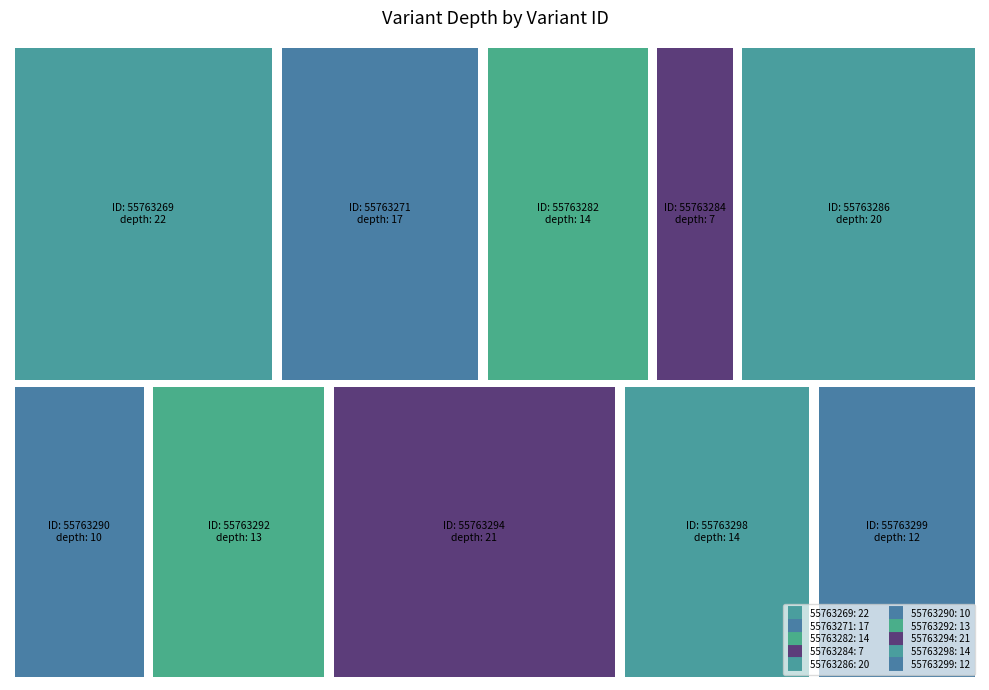

Rank the categories by value from lowest to highest.

55763284, 55763290, 55763299, 55763292, 55763282, 55763298, 55763271, 55763286, 55763294, 55763269